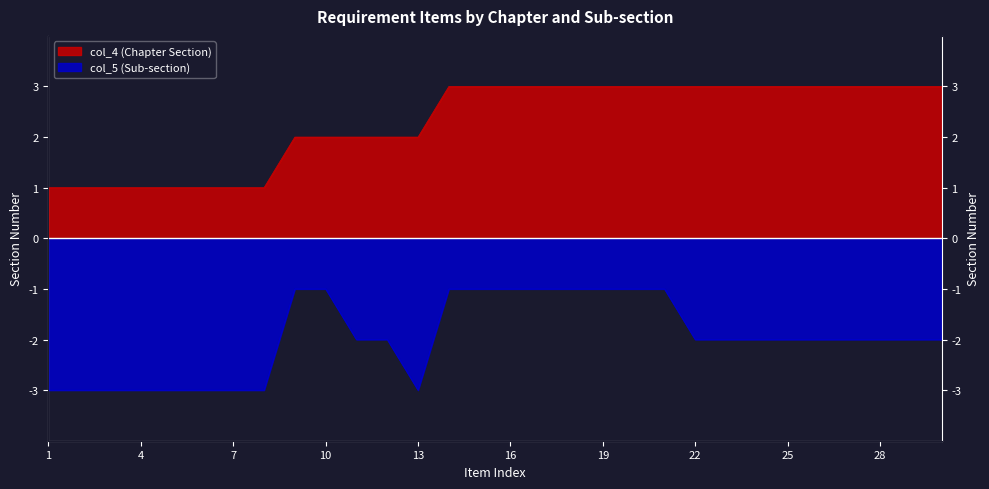

Does the chart display data point markers on the line(s)?

No